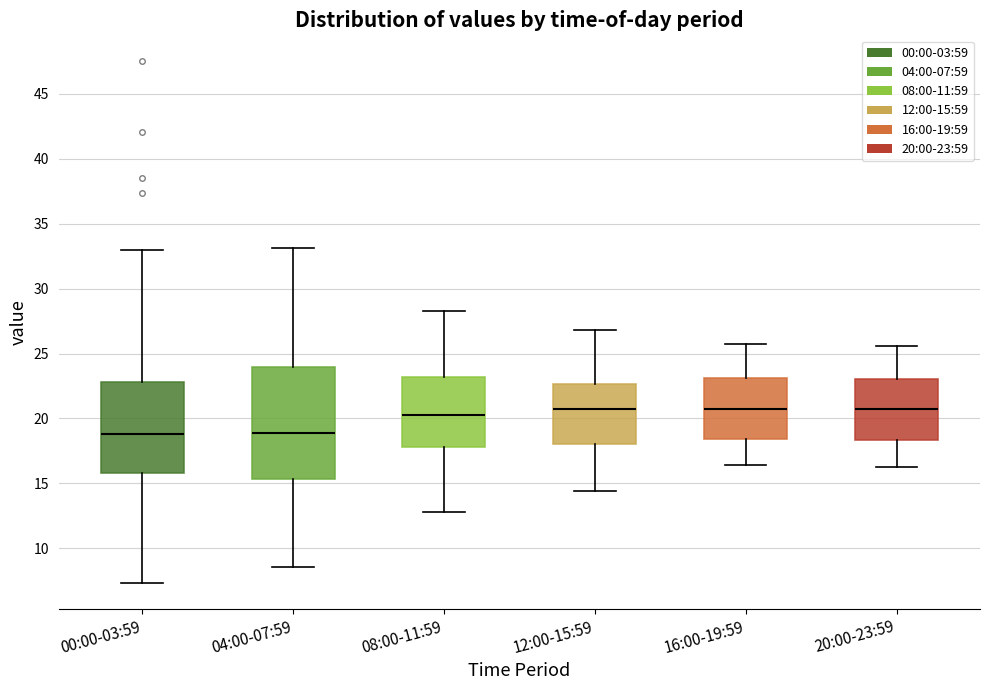

Reading left to right, read every box against the y-axis: the position of its median line, the range the box covers, and the ends of its whiskers. The values are not printed on the chart, so give them approximately, as read against the axis.

00:00-03:59: median 19.0, box 16.0 to 23.0, whiskers 7.5 to 33.0
04:00-07:59: median 19.0, box 15.5 to 24.0, whiskers 8.5 to 33.0
08:00-11:59: median 20.5, box 18.0 to 23.0, whiskers 13.0 to 28.5
12:00-15:59: median 20.5, box 18.0 to 22.5, whiskers 14.5 to 27.0
16:00-19:59: median 21.0, box 18.5 to 23.0, whiskers 16.5 to 25.5
20:00-23:59: median 21.0, box 18.5 to 23.0, whiskers 16.5 to 25.5